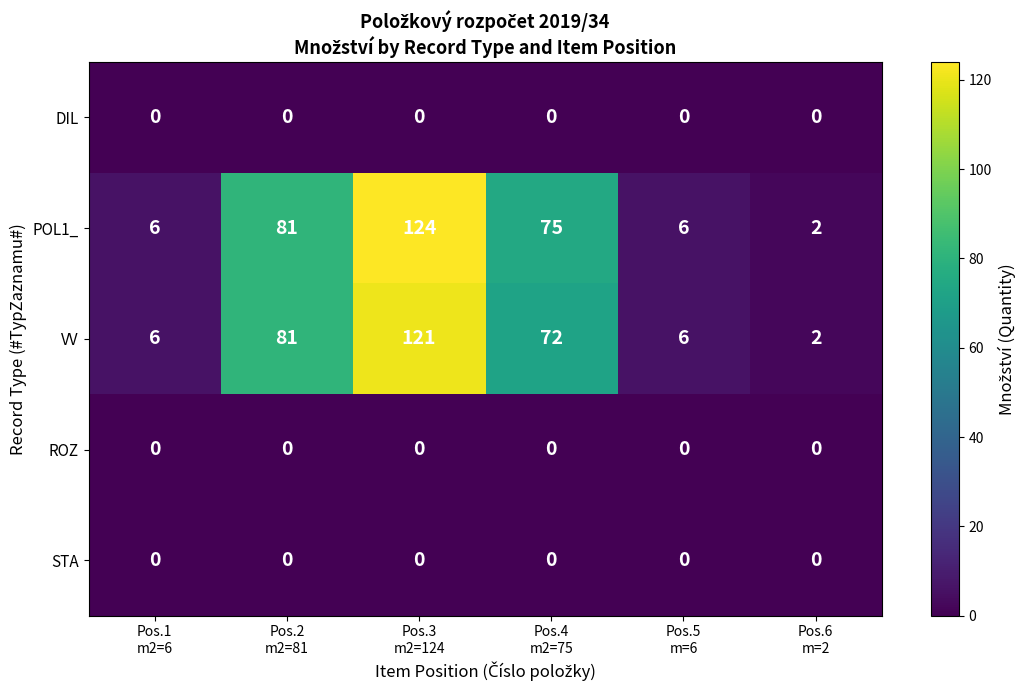

What is the total value across all series at Pos.5
m=6?

12